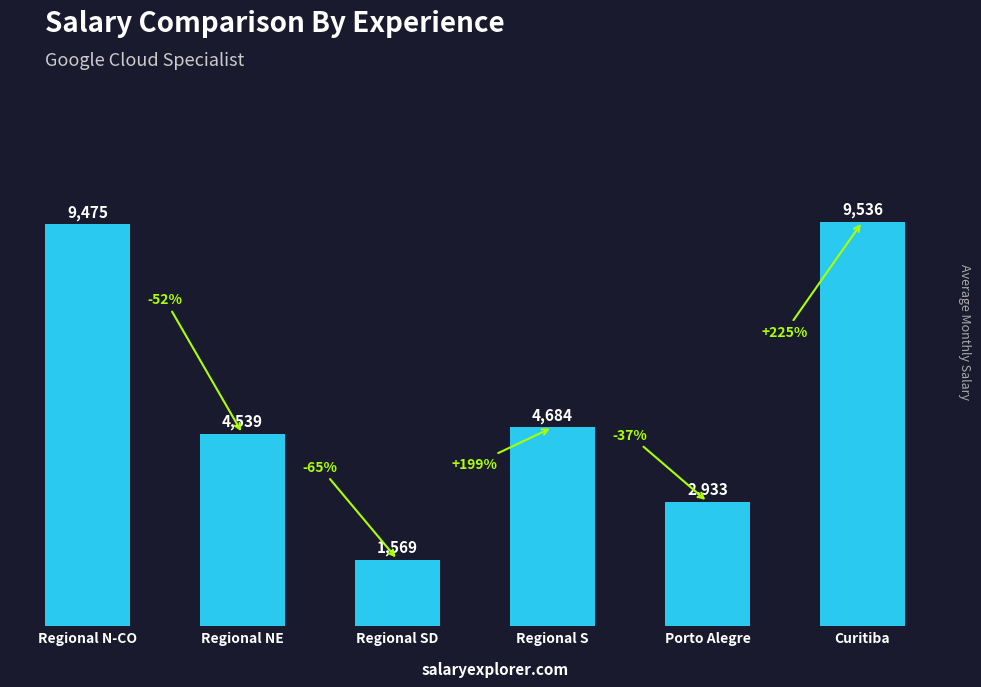

What is the minimum value shown in the chart?

1569